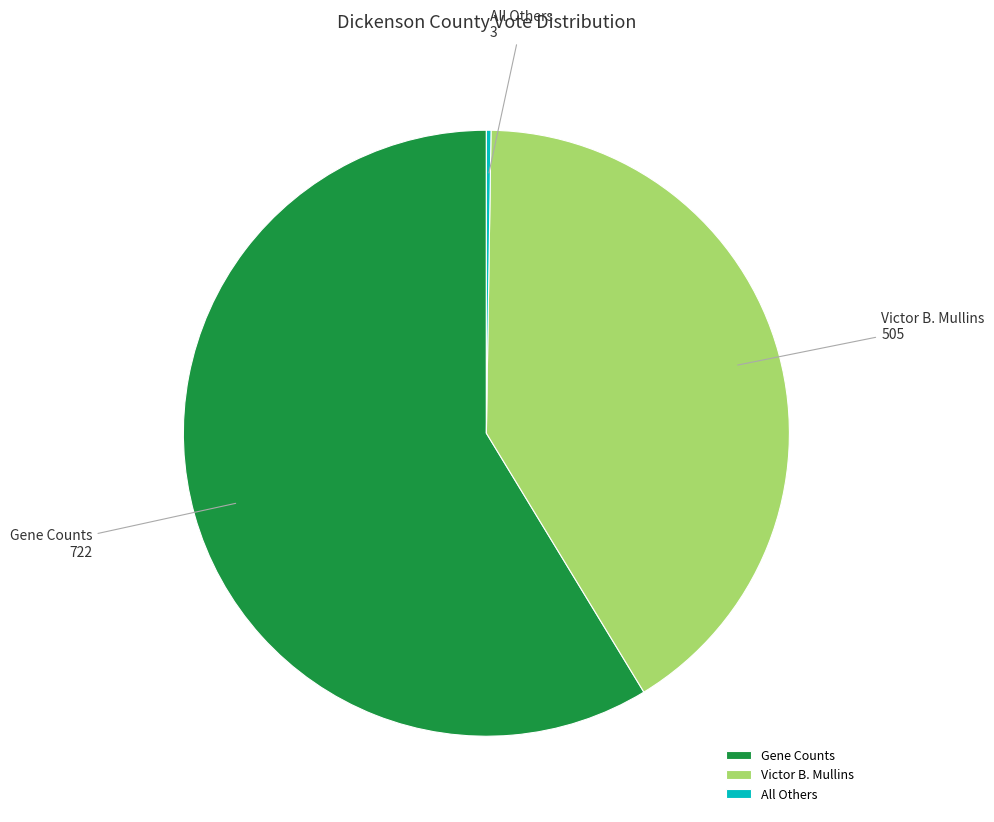

Which slice is the largest?

Gene Counts